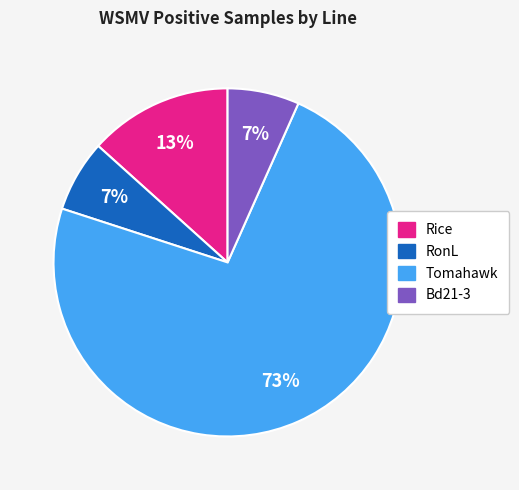

To the nearest percent, what portion does Bd21-3 represent?

7%